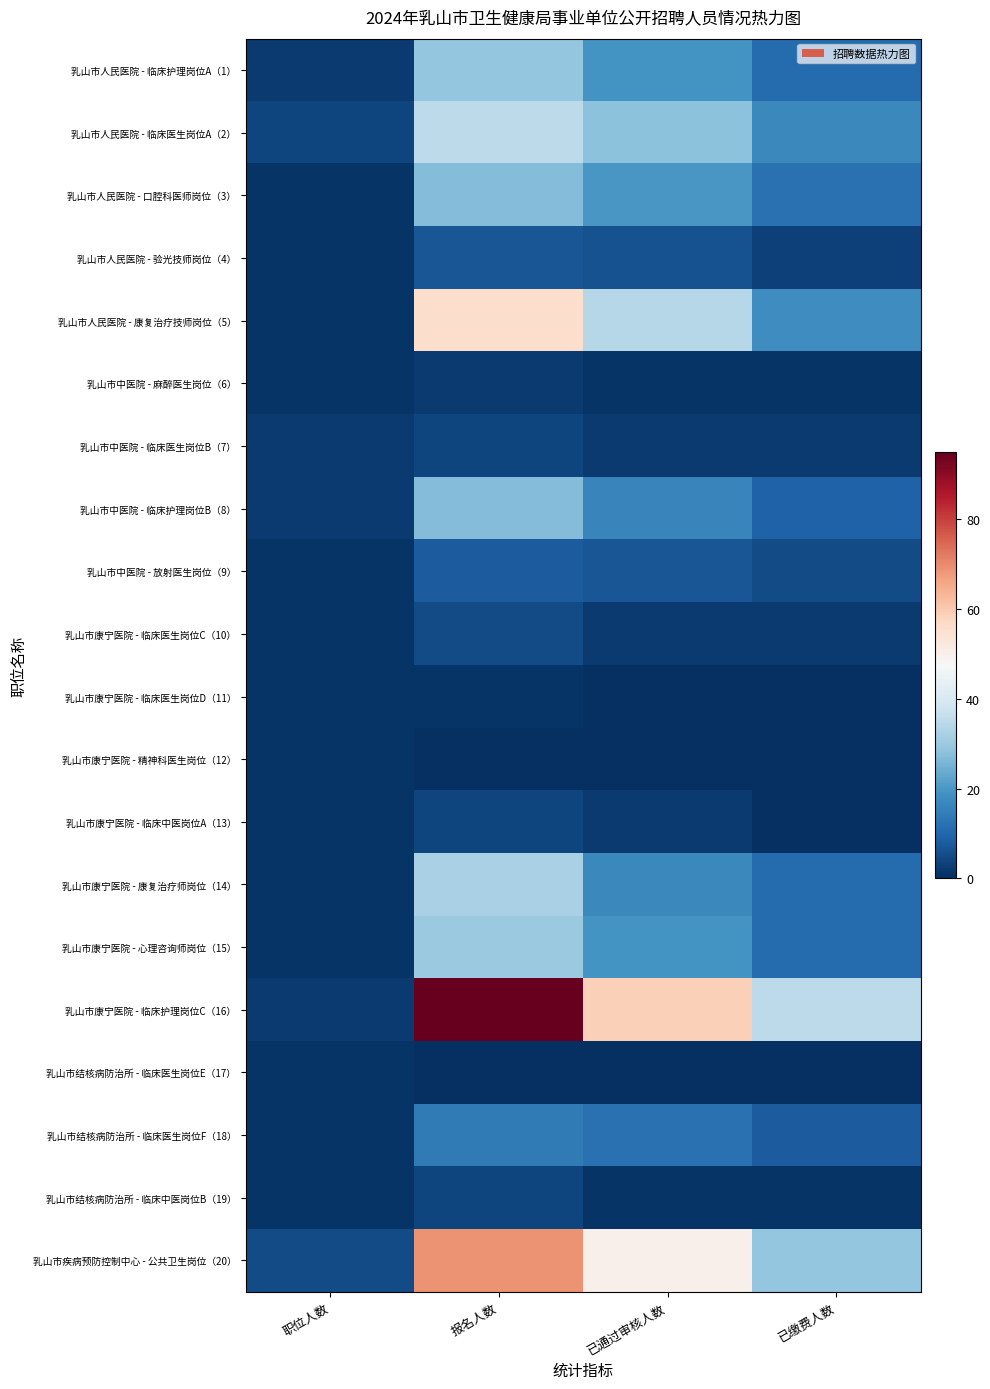

At which category is the sum across all series the highest?

报名人数